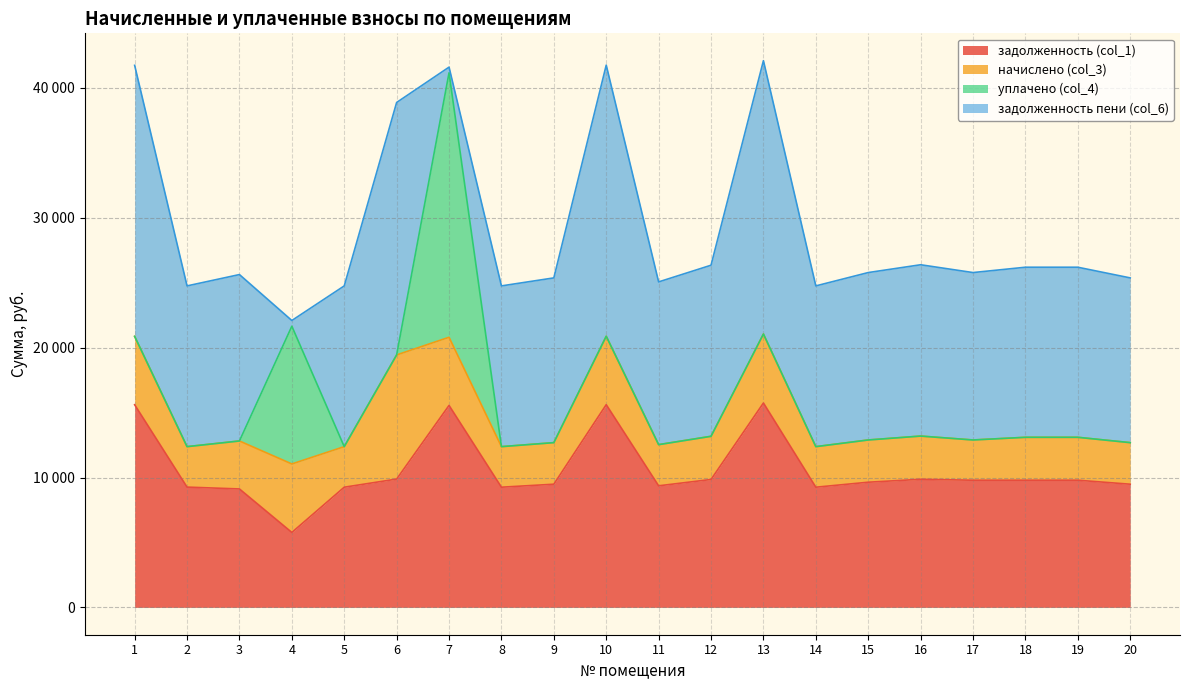

List the series in order of their peak value, lowest first.

начислено (col_3), задолженность (col_1), уплачено (col_4), задолженность пени (col_6)